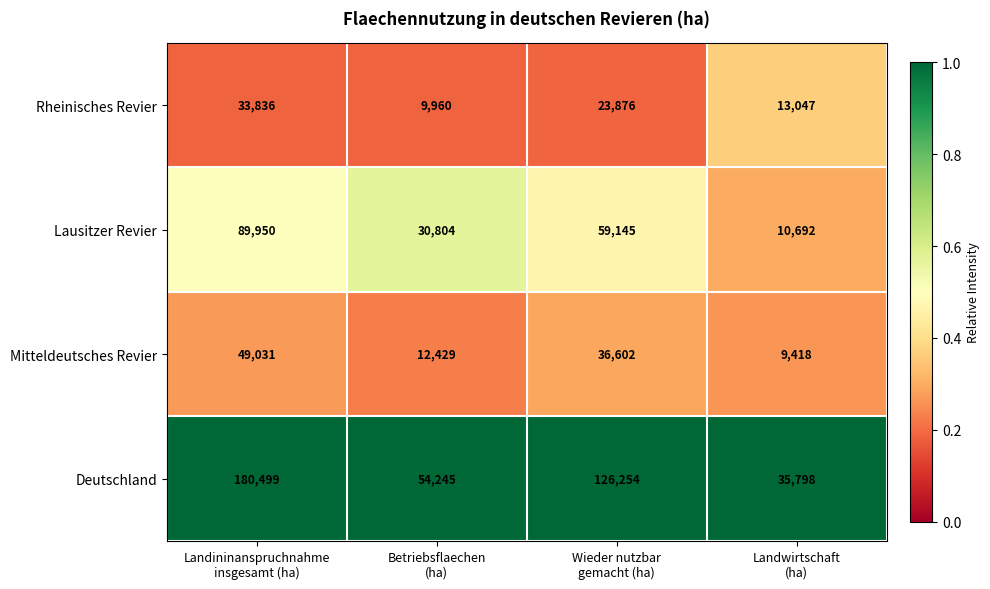

What is the average value of the Deutschland series?

99199